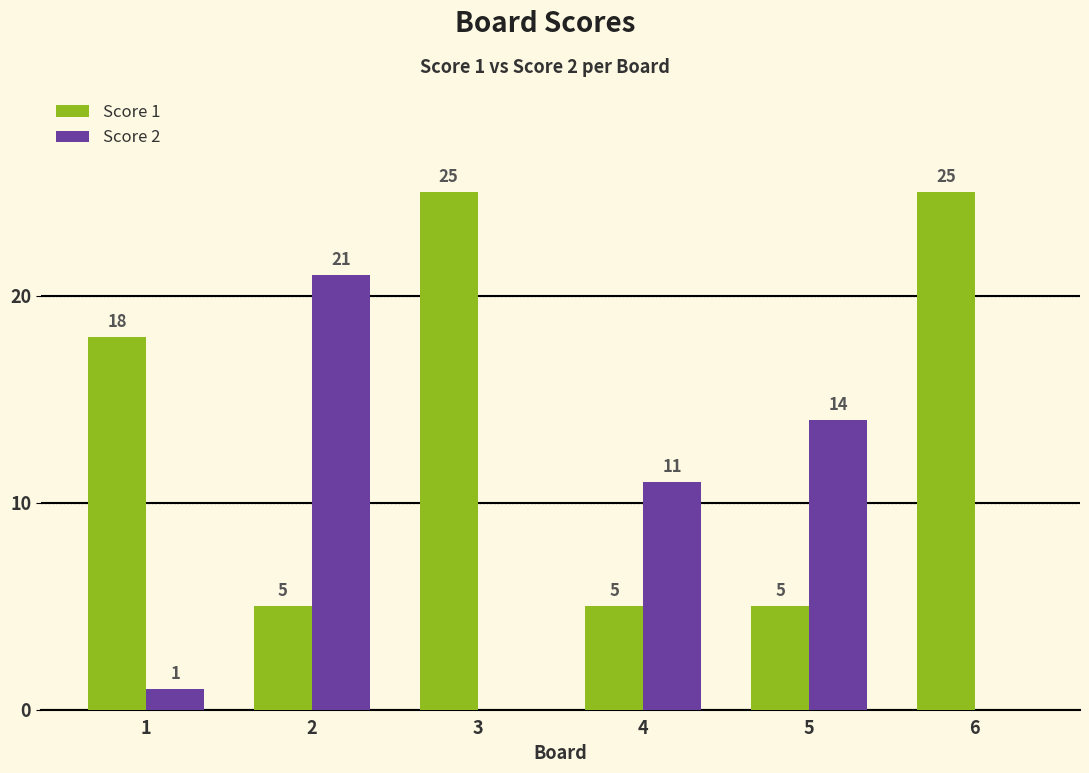

Are the bars horizontal?

No